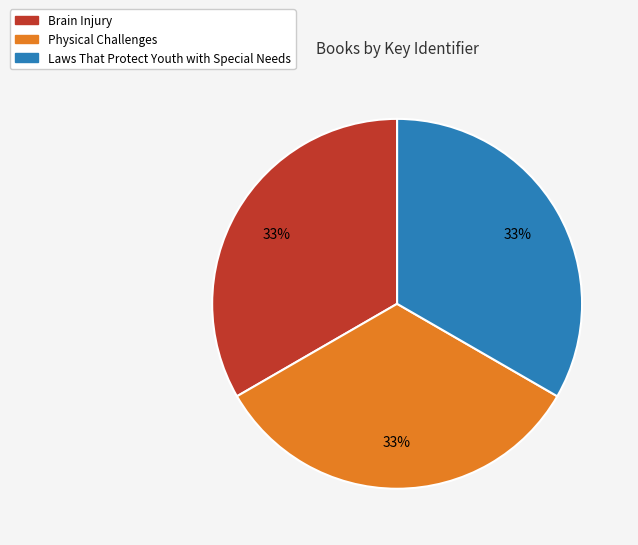

Is Laws That Protect Youth with Special Needs the majority of the pie?

No